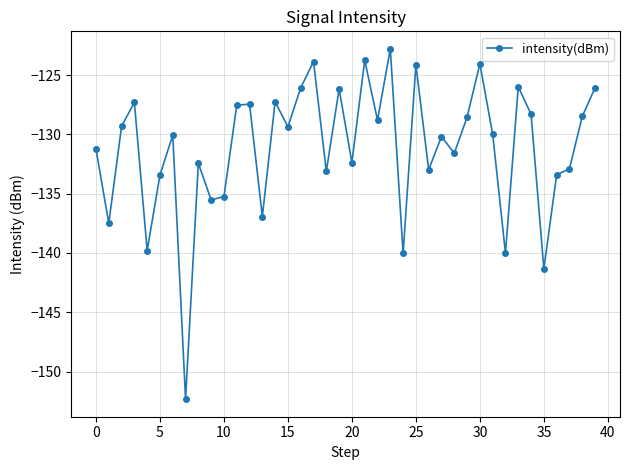

What is the smallest value displayed?

-152.3